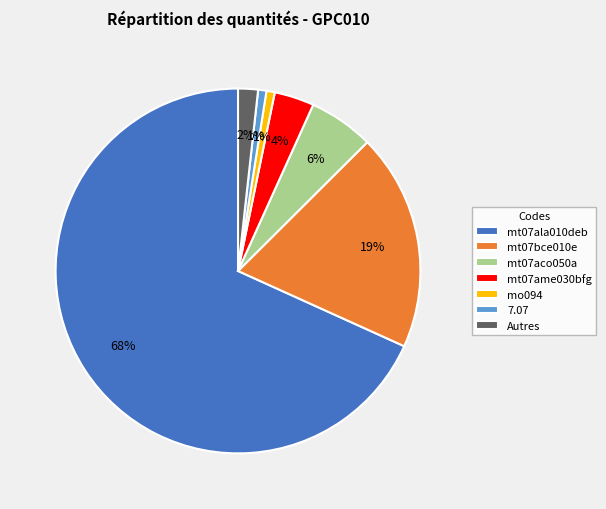

To the nearest percent, what is the average slice percentage?

14%